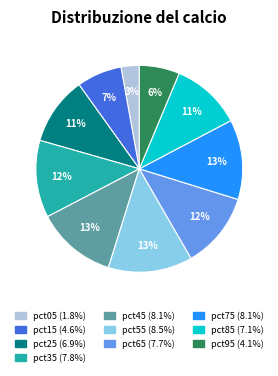

Between pct25 and pct45, which is larger?

pct45